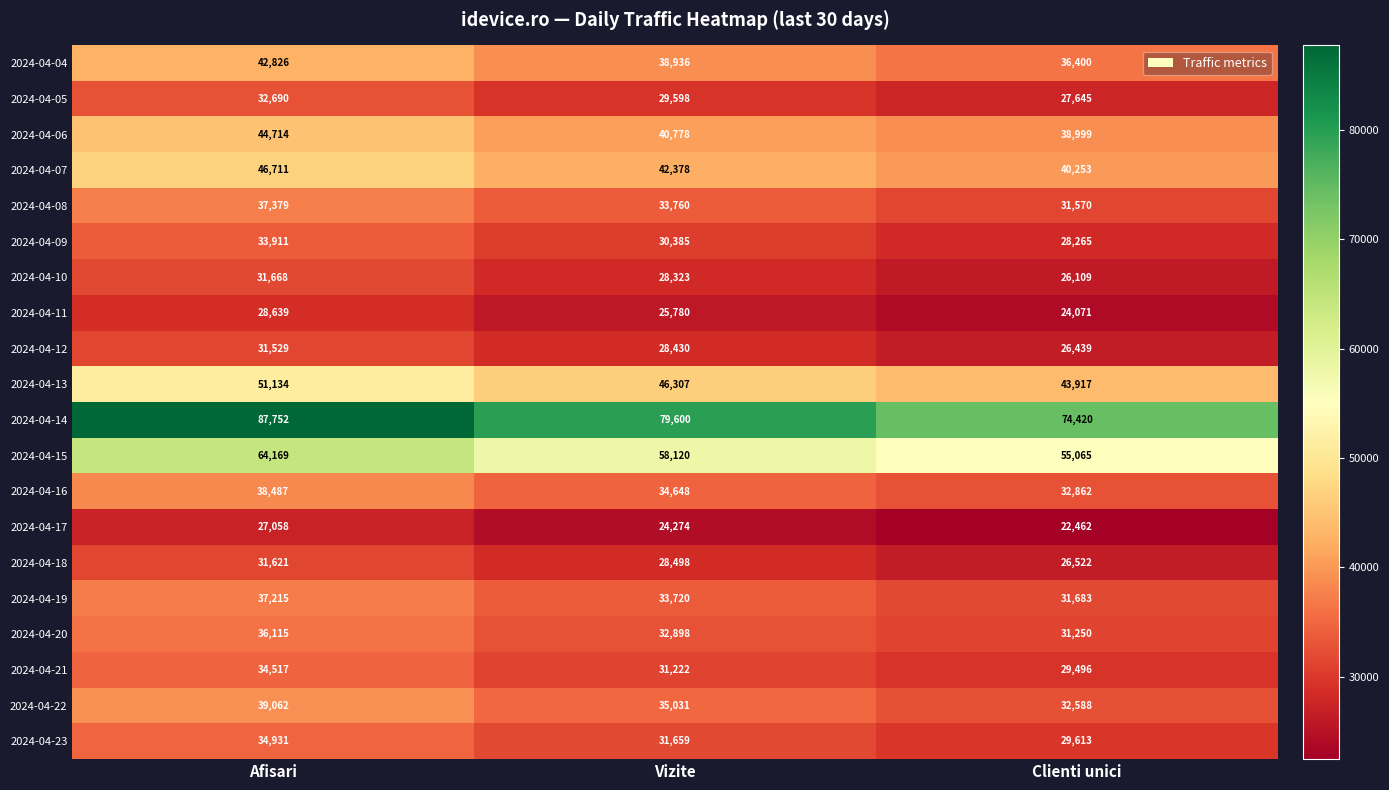

The 2024-04-22 series shows 15661 at Vizite. True or false?

False